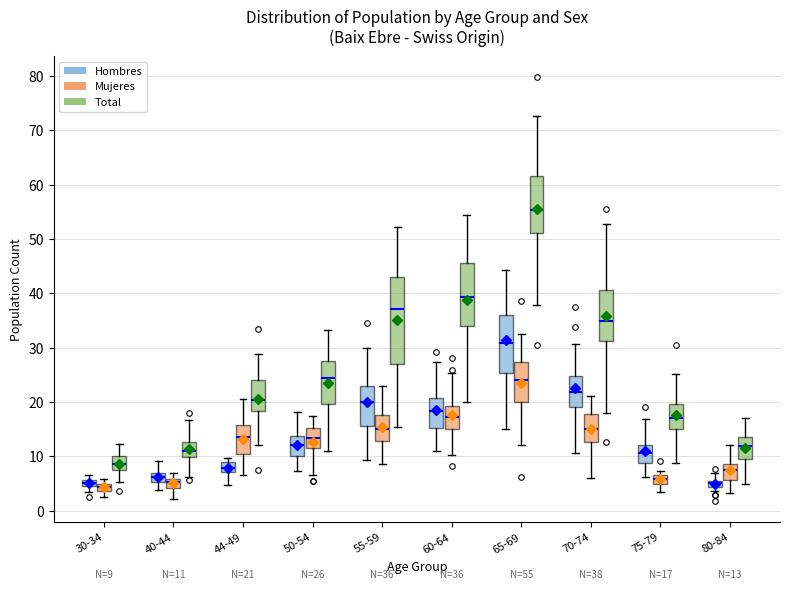

Comparing the boxes themselves (not the whiskers), which one is the tallest?

55-59 (Total)